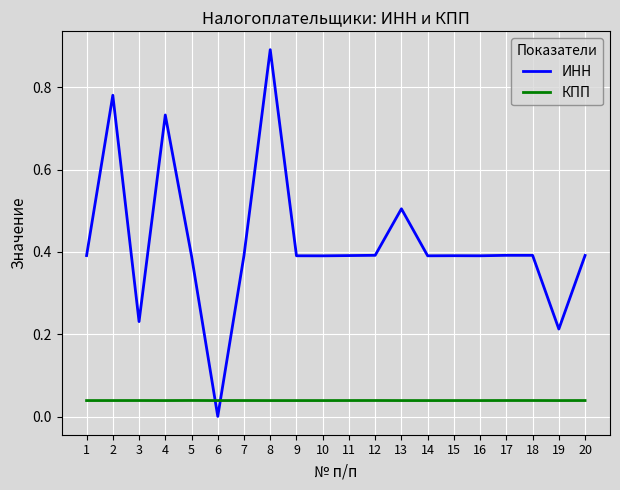

What is the spread (max minus min) of values at 5?

0.4